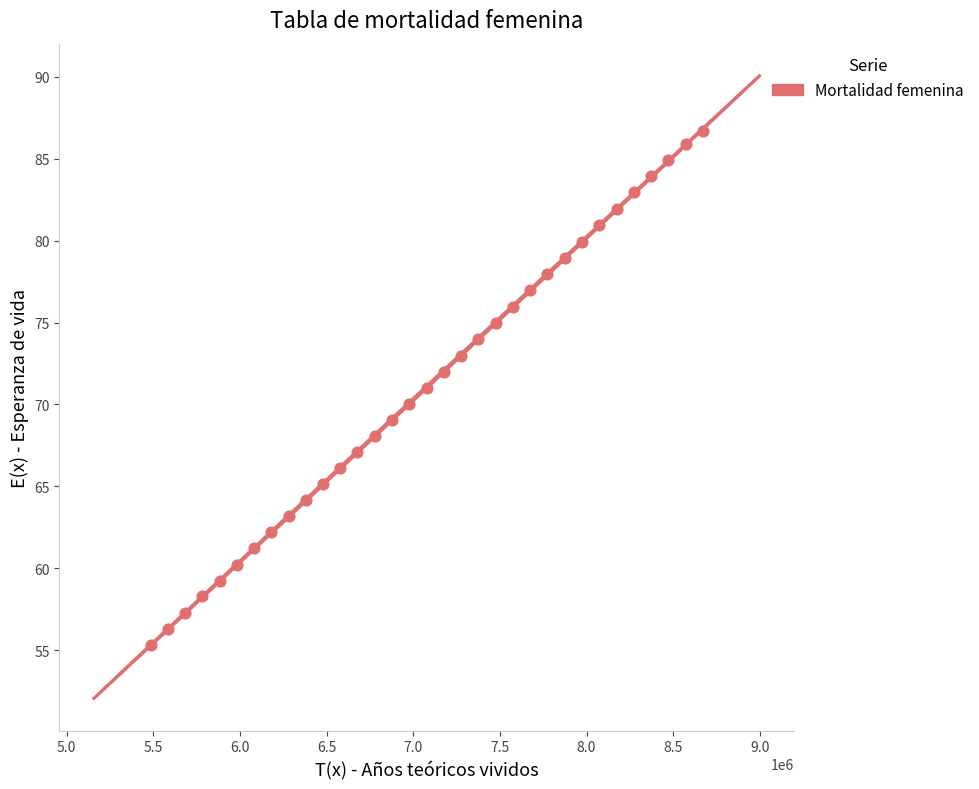

What is the range of Y values (max minus min)?

31.4